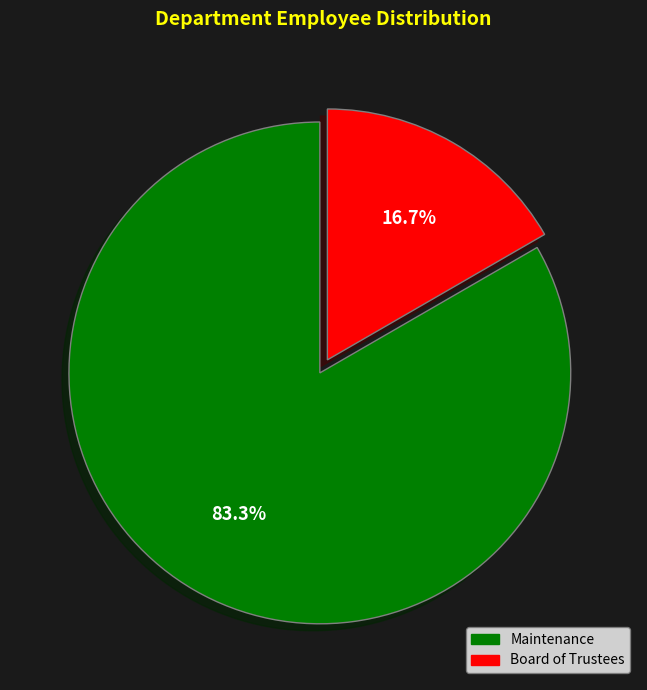

Does Board of Trustees account for over 50% of the chart?

No